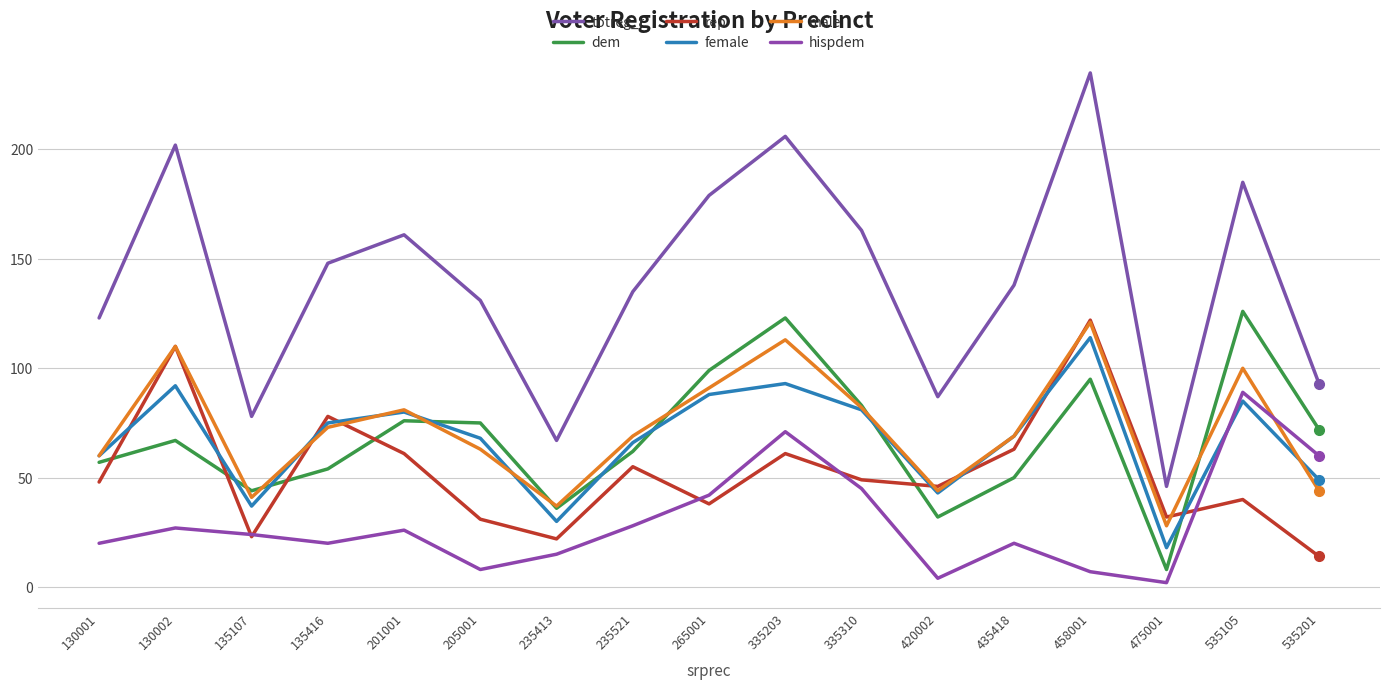

How many lines are shown in the chart?

6